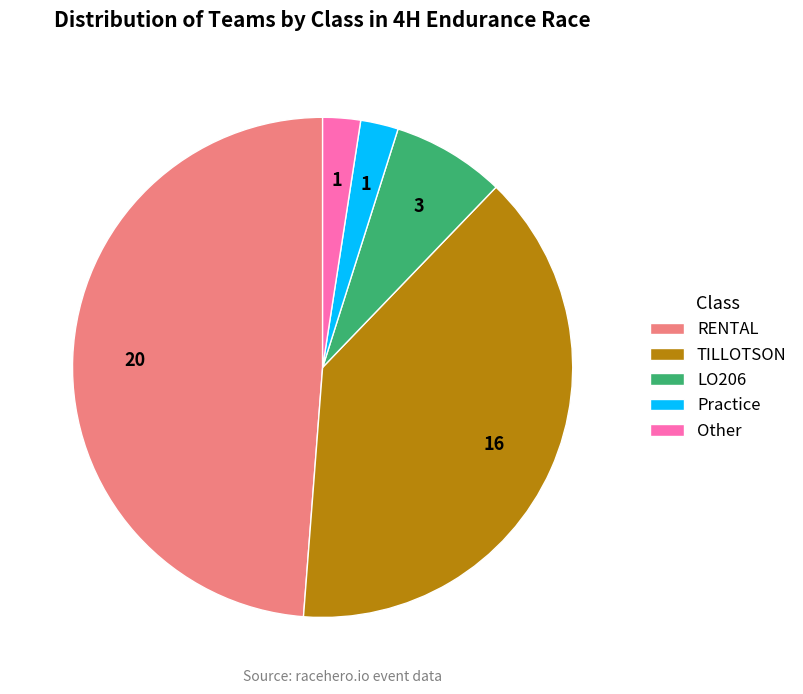

Between Practice and TILLOTSON, which is larger?

TILLOTSON